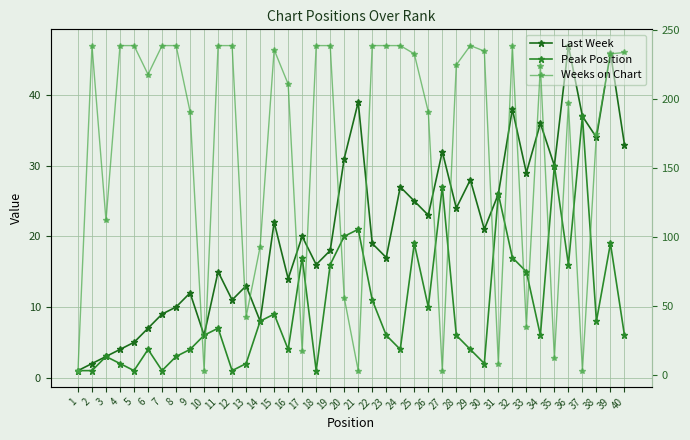

Where does the Peak Position series first go above 6?

11